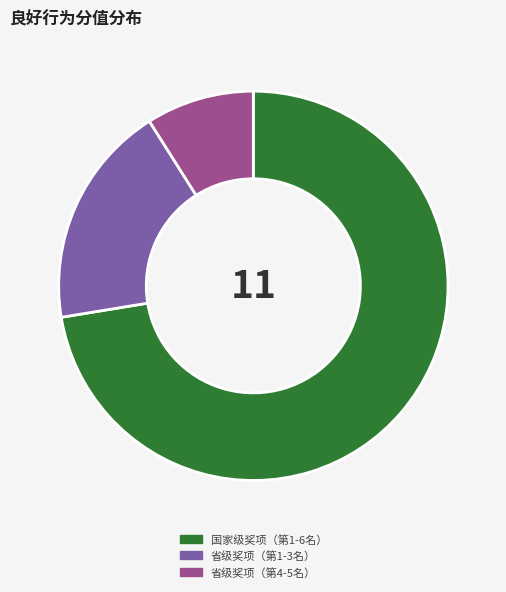

Which slice is the largest?

国家级奖项（第1-6名）